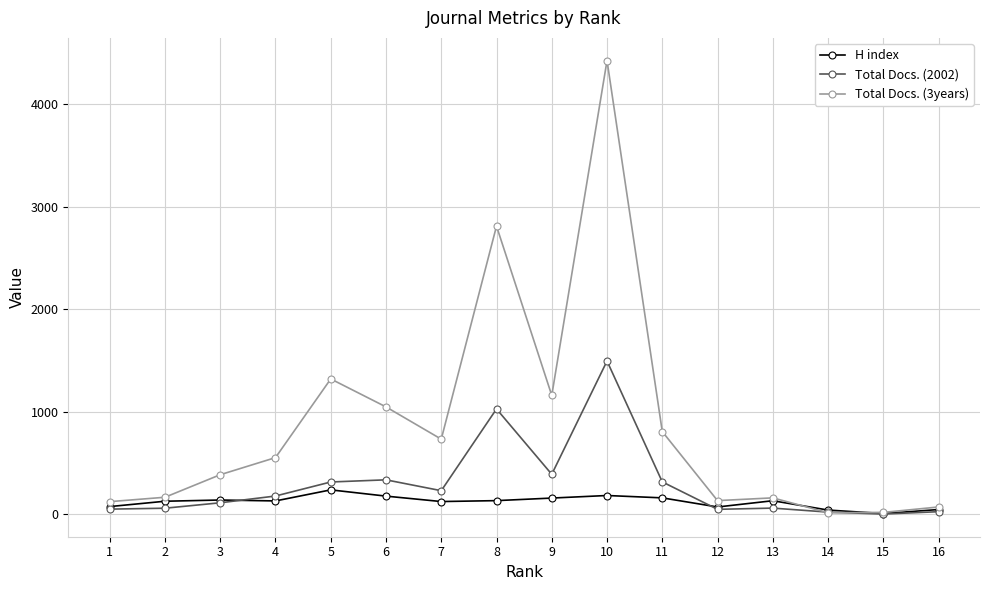

List the series in order of their peak value, lowest first.

H index, Total Docs. (2002), Total Docs. (3years)